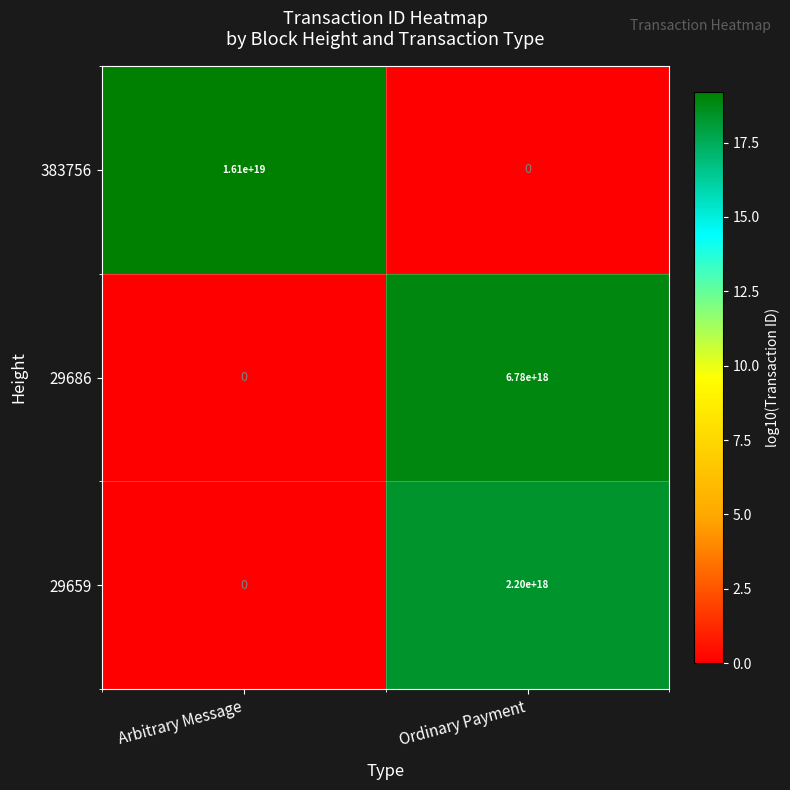

At which category is the sum across all series the highest?

Arbitrary Message